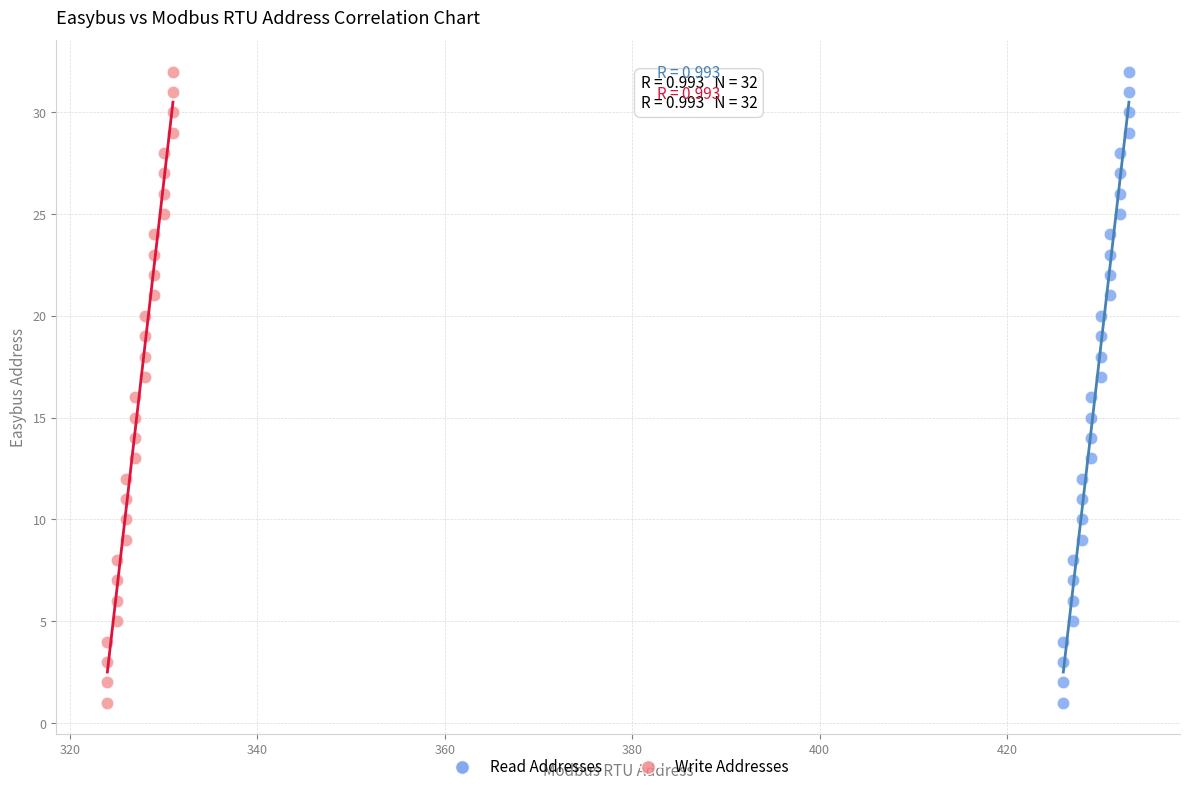

What are all the series names shown in the legend?

Read Addresses, Write Addresses